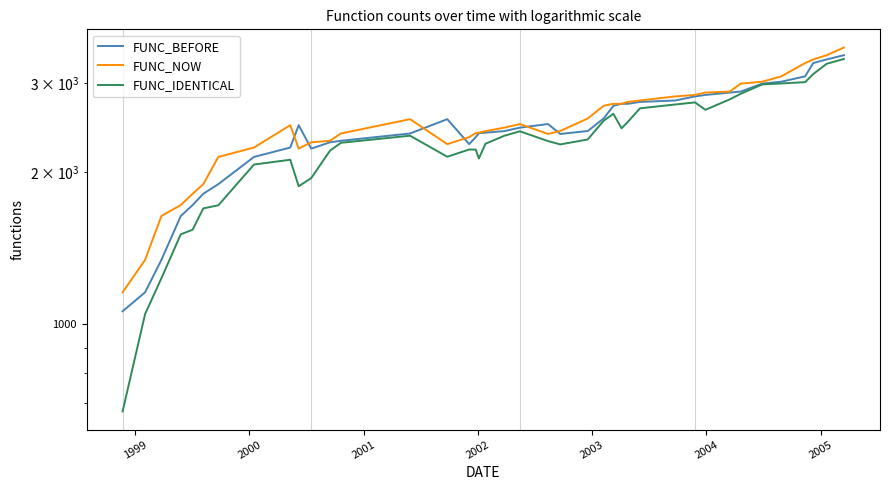

True or false: FUNC_IDENTICAL and FUNC_BEFORE cross at least once.

False